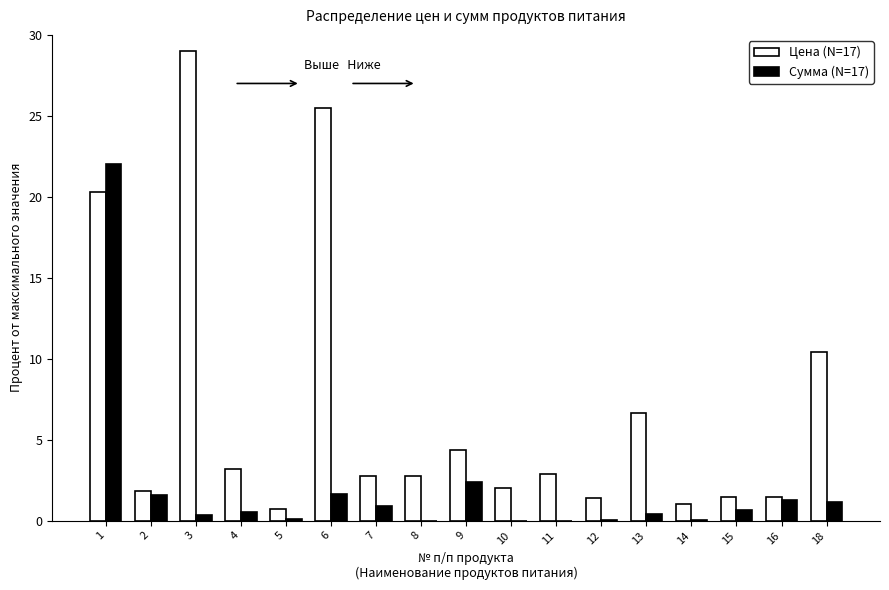

Which series changed the most between 6 and 11?

Цена (N=17)